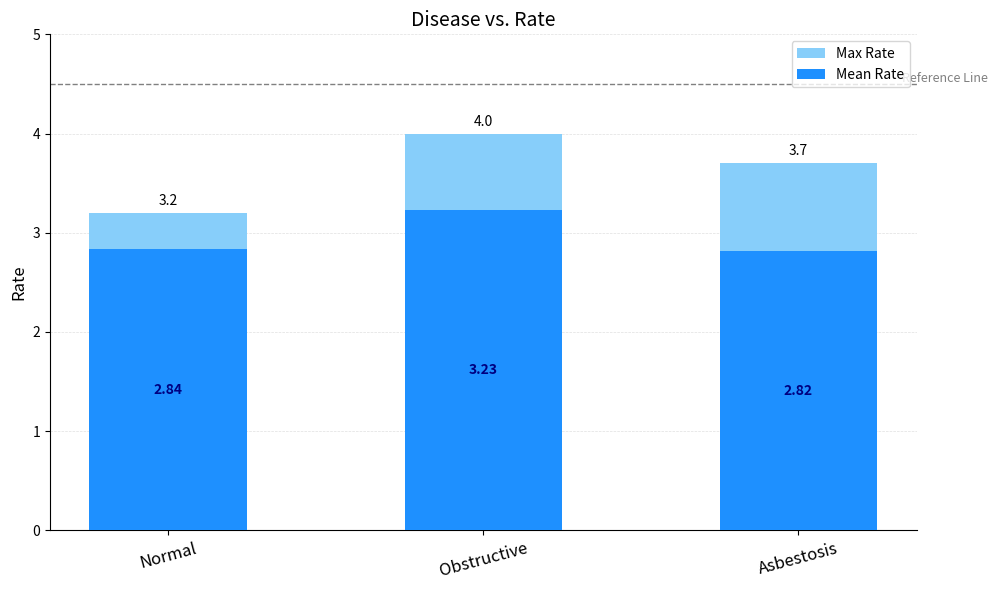

What is the average value of the Max Rate series?

3.6